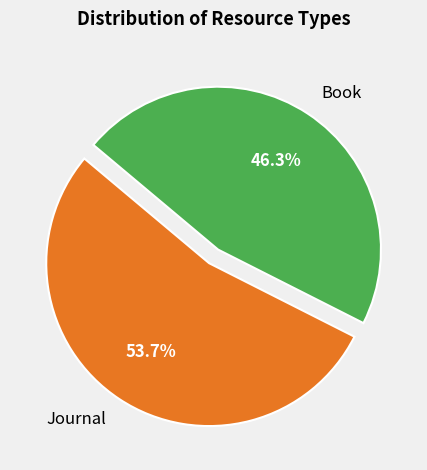

Approximately how many times larger is the value at Book compared to Journal?

0.9